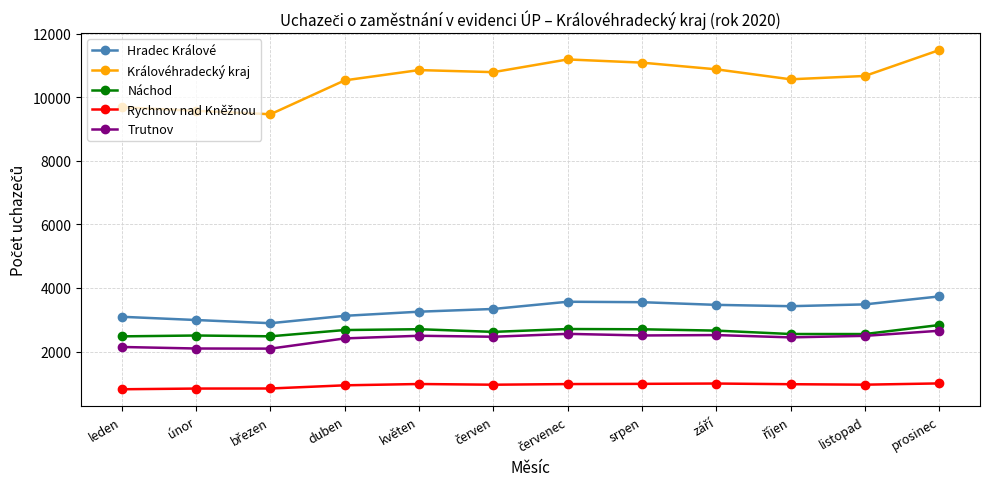

What is the smallest value displayed?

814